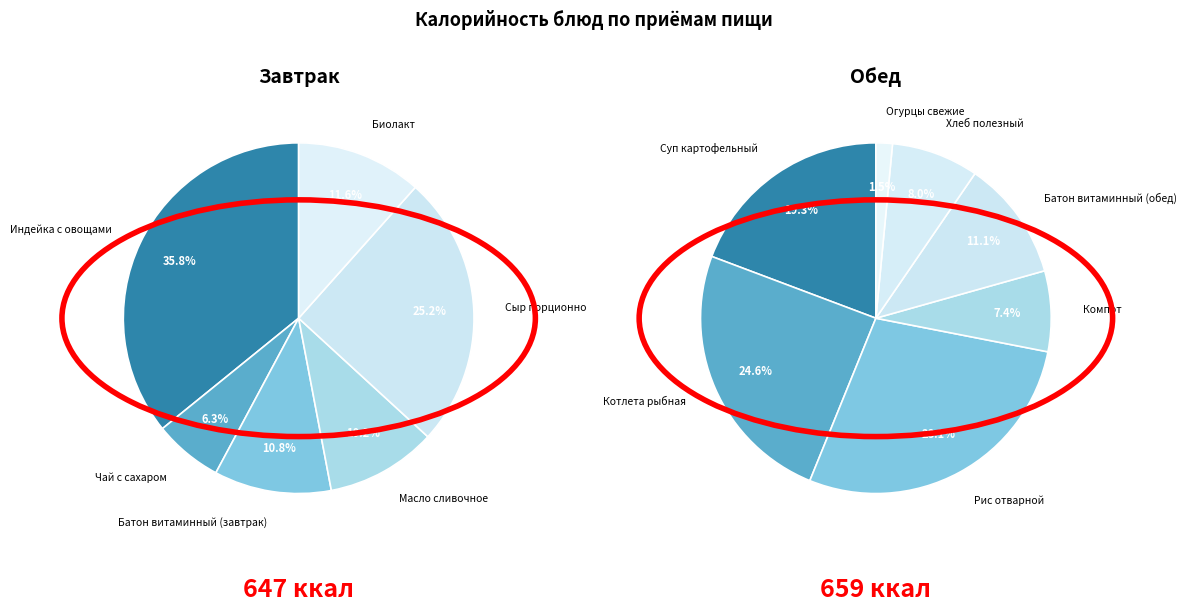

Is the sum of Батон витаминный (завтрак) and Чай с сахаром greater than half?

No